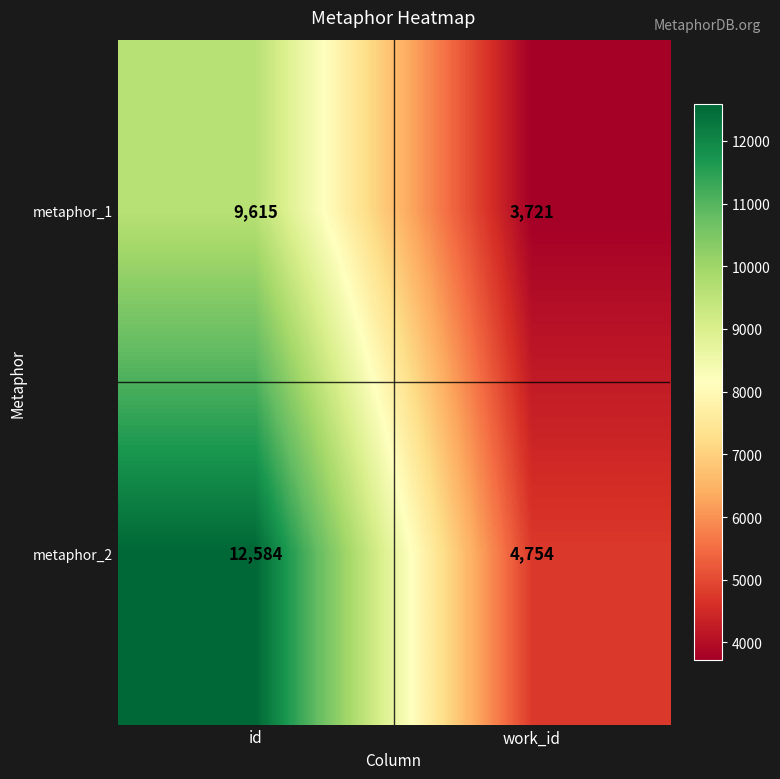

Read the metaphor_1 value at work_id, to the nearest 100.

3700